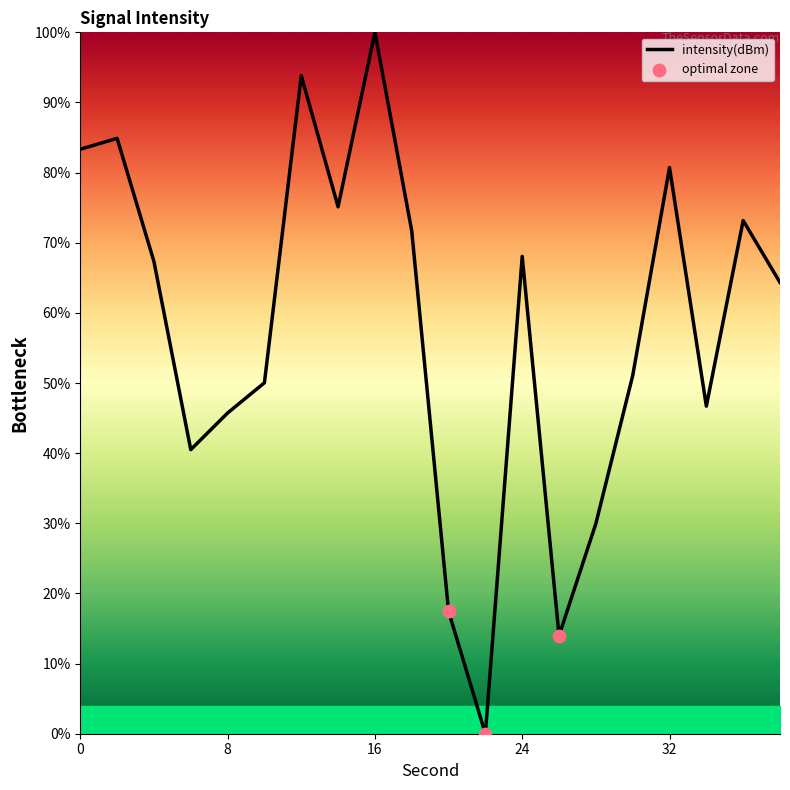

What is the greatest value displayed?

100.0